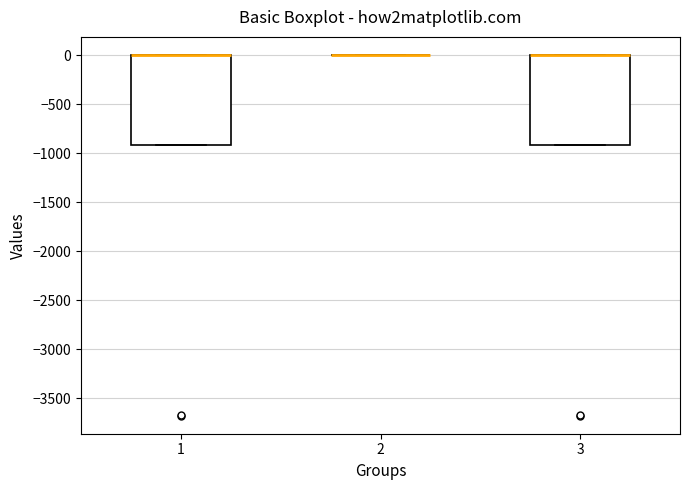

Reading left to right, transcribe this box plot: for each box, give where its median line is, the range the box spans, and where its two whiskers end, as read against the y-axis. The values are not printed on the chart, so give them approximately, as read against the axis.

1: median 0 (drawn on the box's upper edge), box -900 to 0, whiskers -900 to 0
2: box collapsed to a line at 0, whiskers 0 to 0
3: median 0 (drawn on the box's upper edge), box -900 to 0, whiskers -900 to 0